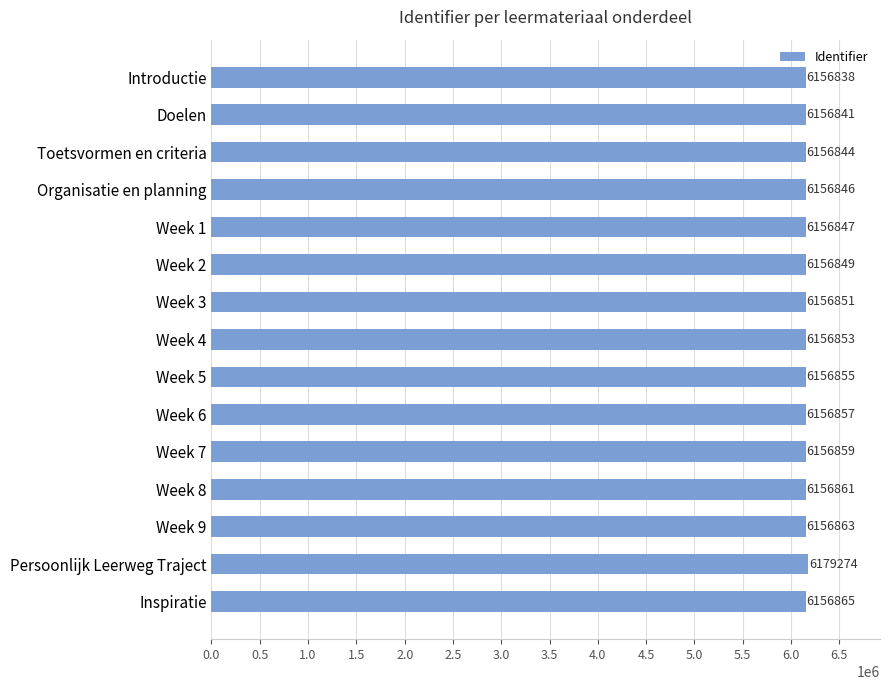

Which has a higher value, Week 5 or Week 6?

Week 6